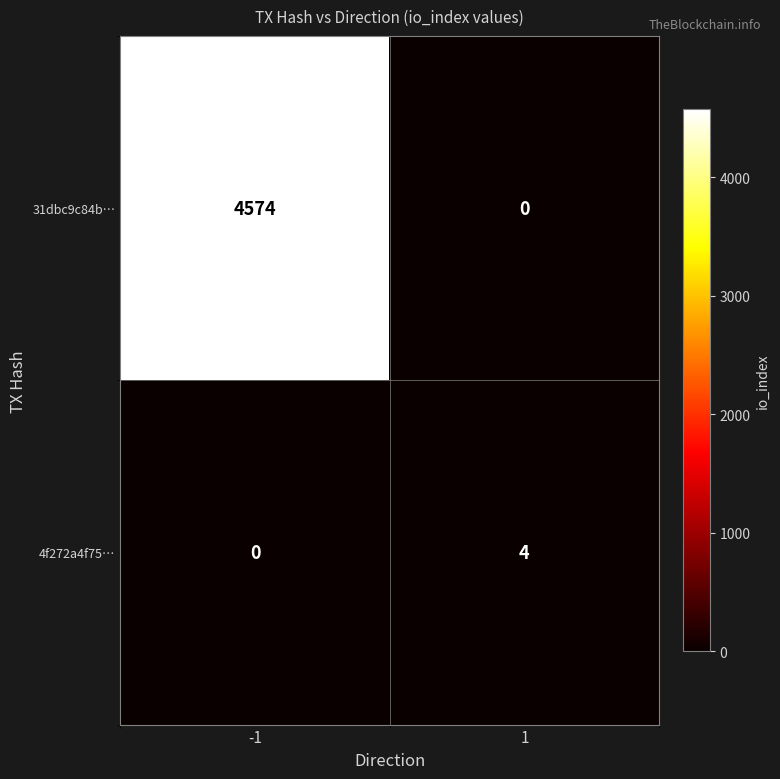

What is the sum of all 31dbc9c84b… values?

4574